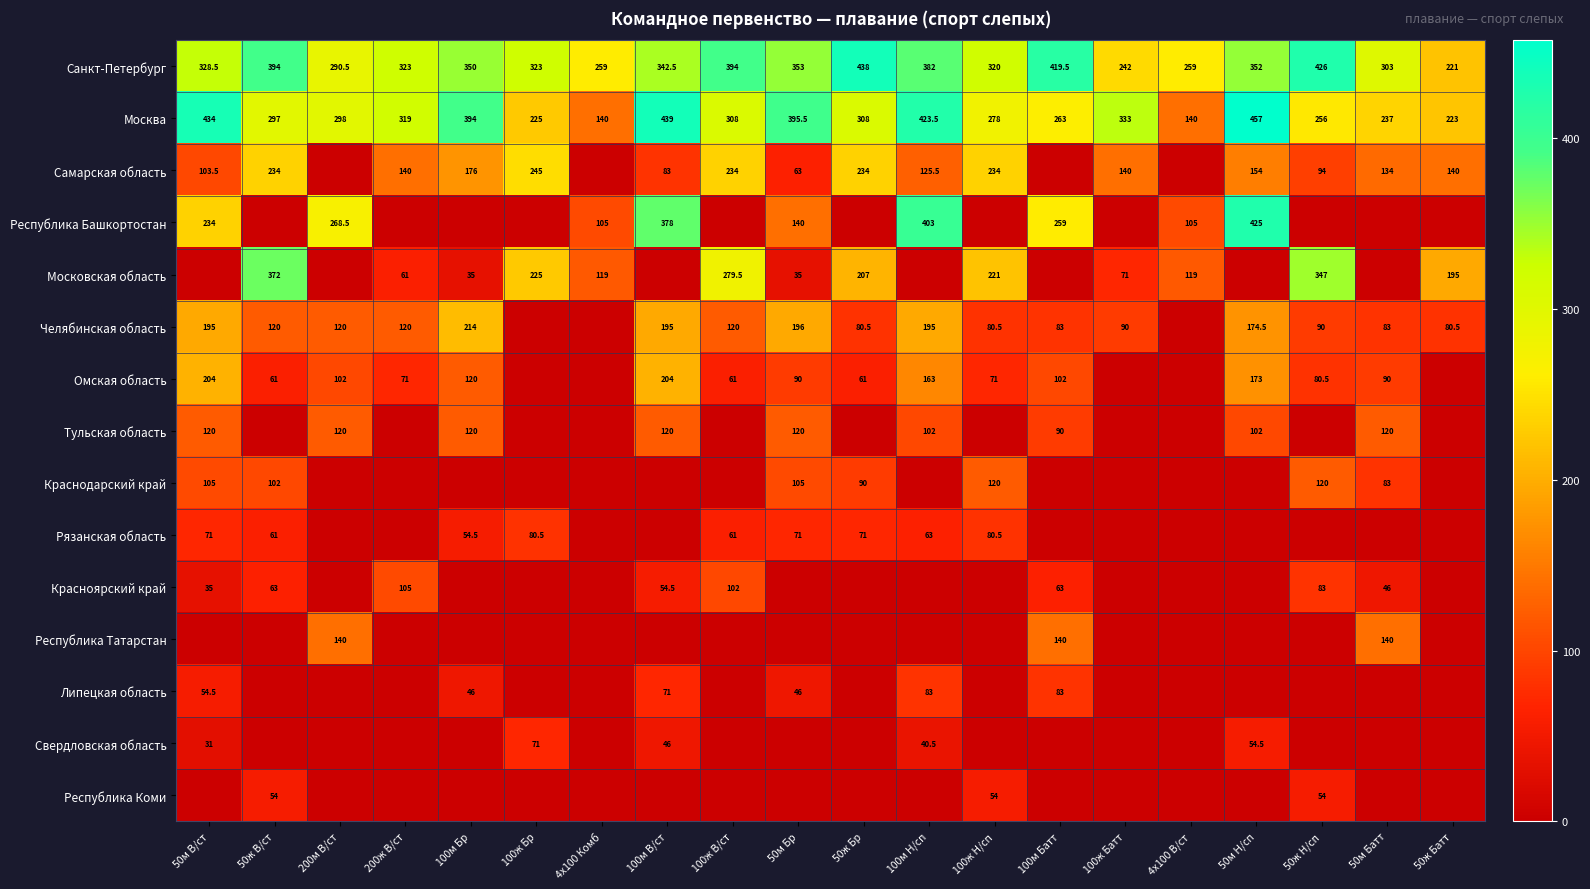

Count the number of data series in this chart.

15